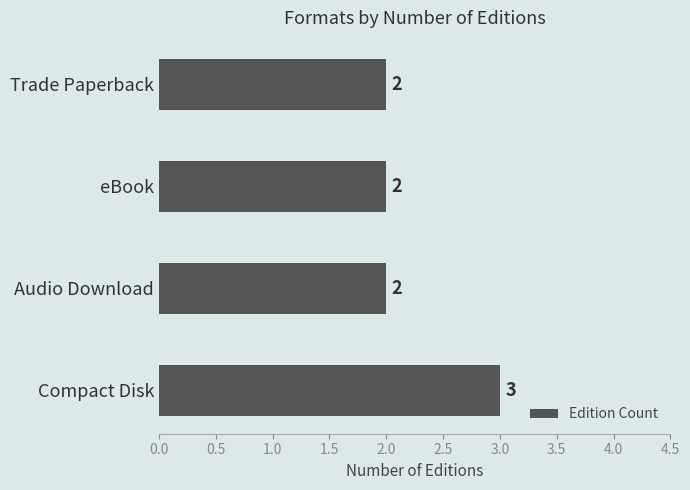

What is the average value?

2